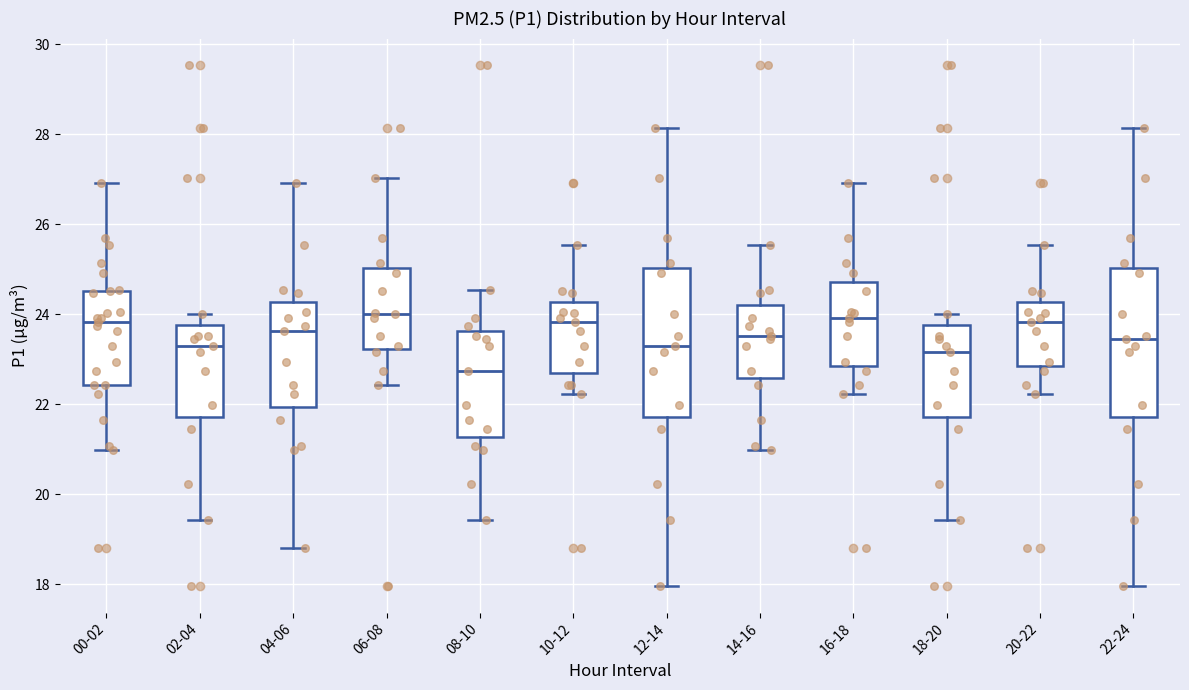

Reading left to right, transcribe this box plot: for each box, give where its median line is, the range the box spans, and where its two whiskers end, as read against the y-axis. The values are not printed on the chart, so give them approximately, as read against the axis.

00-02: median 23.8, box 22.4 to 24.6, whiskers 21.0 to 27.0
02-04: median 23.4, box 21.8 to 23.8, whiskers 19.4 to 24.0
04-06: median 23.6, box 22.0 to 24.2, whiskers 18.8 to 27.0
06-08: median 24.0, box 23.2 to 25.0, whiskers 22.4 to 27.0
08-10: median 22.8, box 21.2 to 23.6, whiskers 19.4 to 24.6
10-12: median 23.8, box 22.6 to 24.2, whiskers 22.2 to 25.6
12-14: median 23.4, box 21.8 to 25.0, whiskers 18.0 to 28.2
14-16: median 23.6, box 22.6 to 24.2, whiskers 21.0 to 25.6
16-18: median 24.0, box 22.8 to 24.8, whiskers 22.2 to 27.0
18-20: median 23.2, box 21.8 to 23.8, whiskers 19.4 to 24.0
20-22: median 23.8, box 22.8 to 24.2, whiskers 22.2 to 25.6
22-24: median 23.4, box 21.8 to 25.0, whiskers 18.0 to 28.2